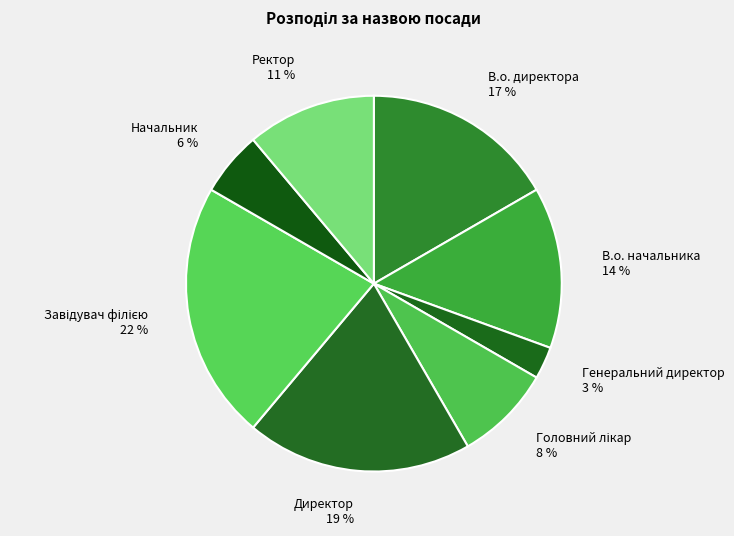

Between Ректор and Директор, which is larger?

Директор